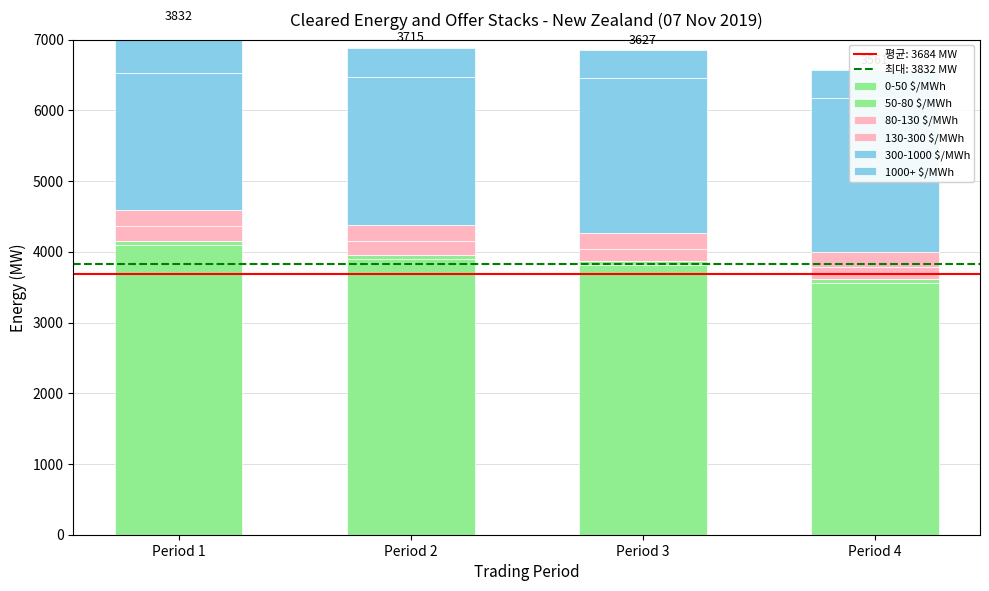

The 1000+ $/MWh series shows 390.9 at Period 4. True or false?

True